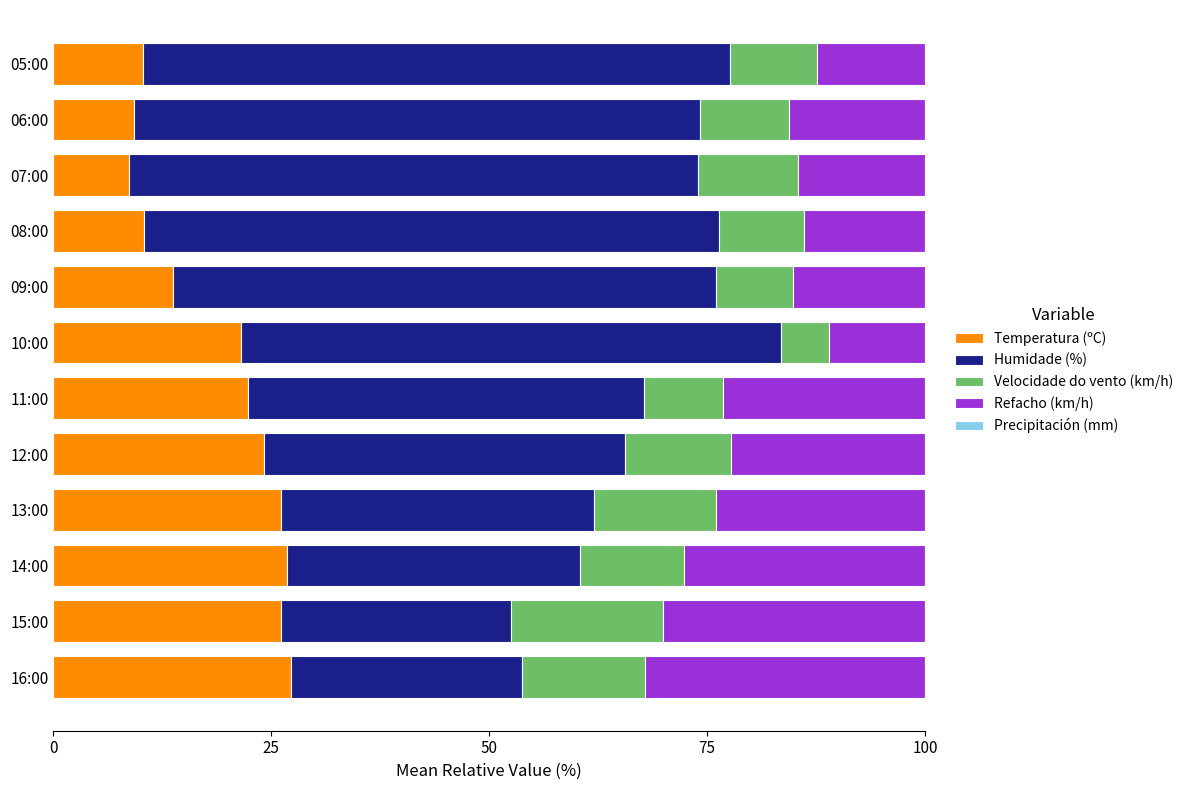

What is the total value across all series at 09:00?

100.0